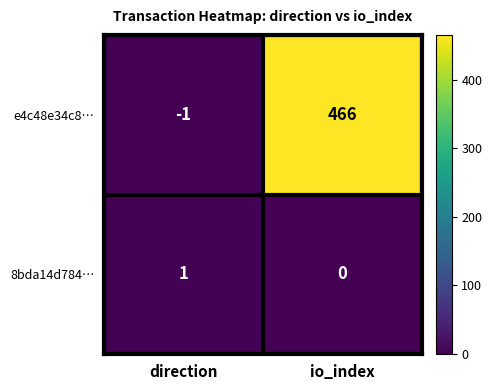

Read the e4c48e34c8… value at io_index, to the nearest 5.

465